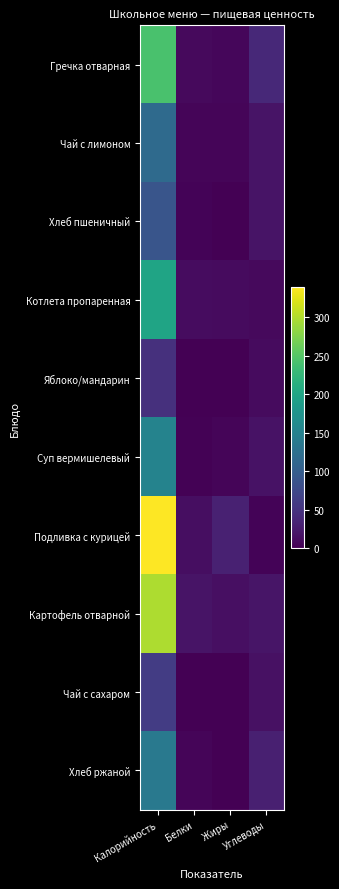

How many series are shown in this chart?

10